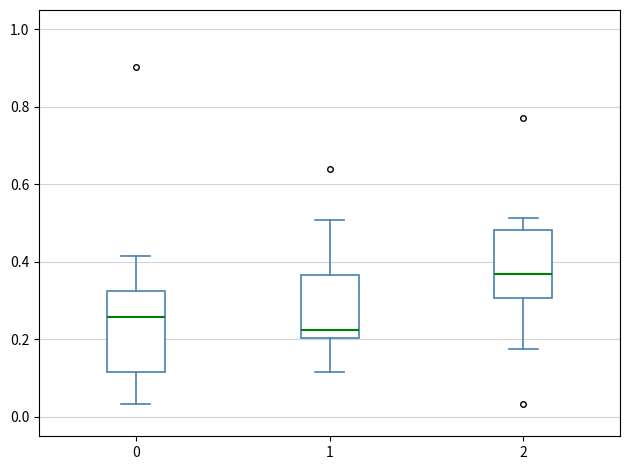

Comparing the boxes themselves (not the whiskers), which one is the tallest?

0